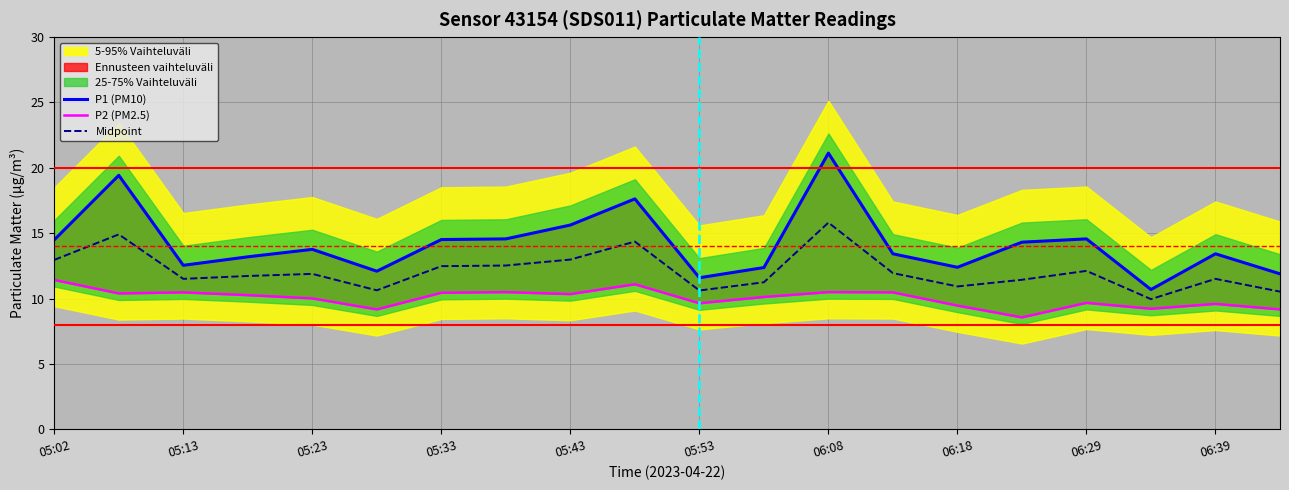

Count the number of categories in the chart.

20